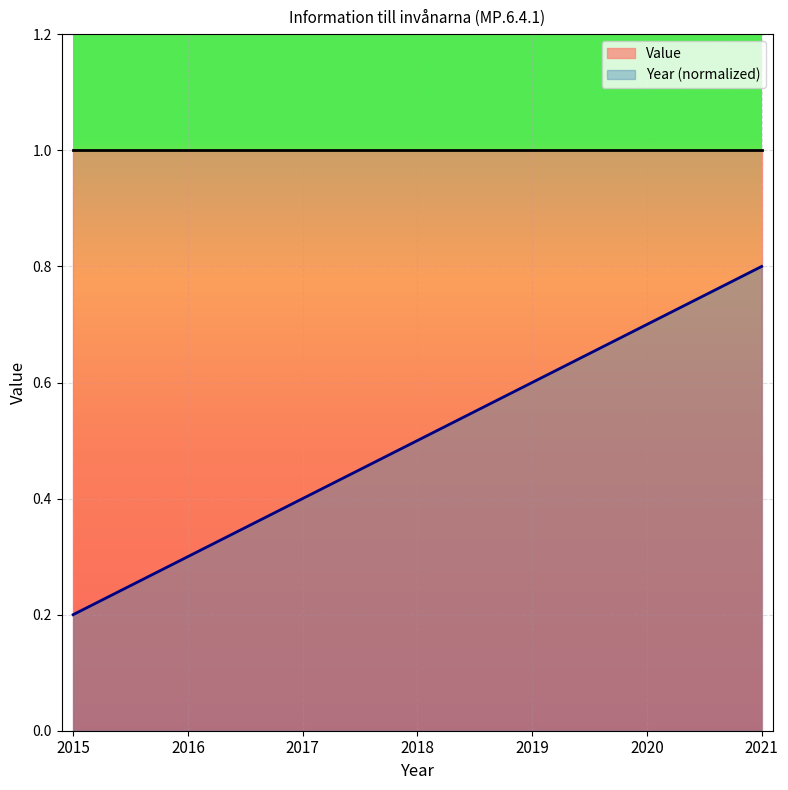

Count the number of categories in the chart.

7